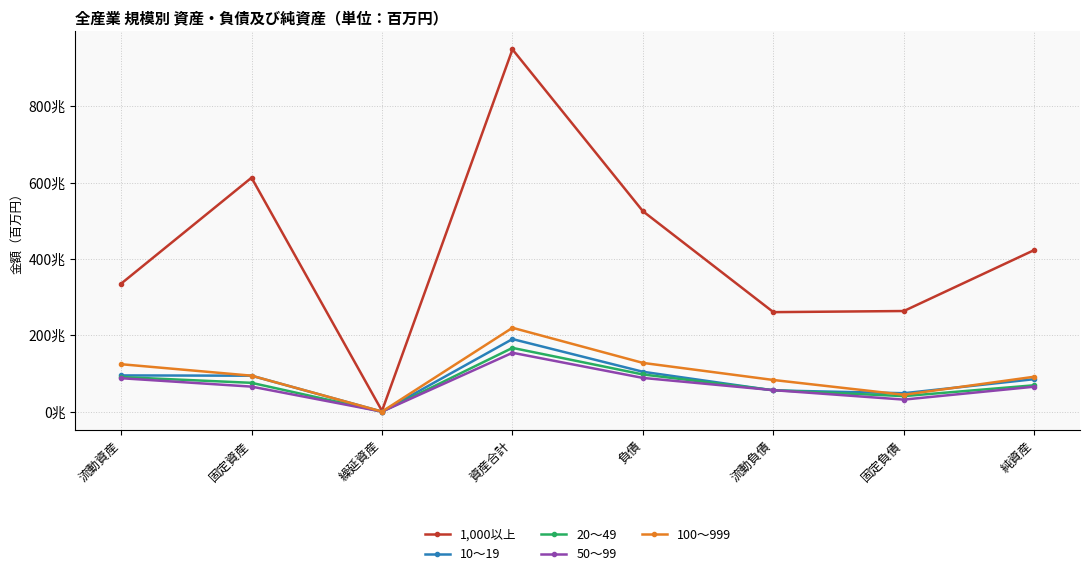

Does the chart have visible grid lines?

Yes